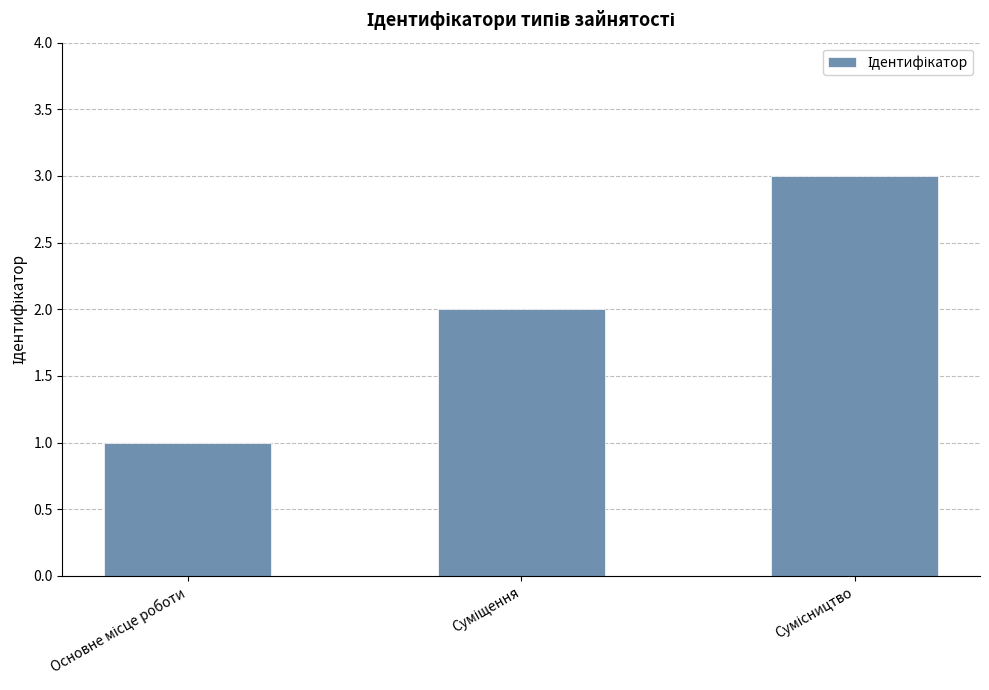

What is the maximum value shown in the chart?

3